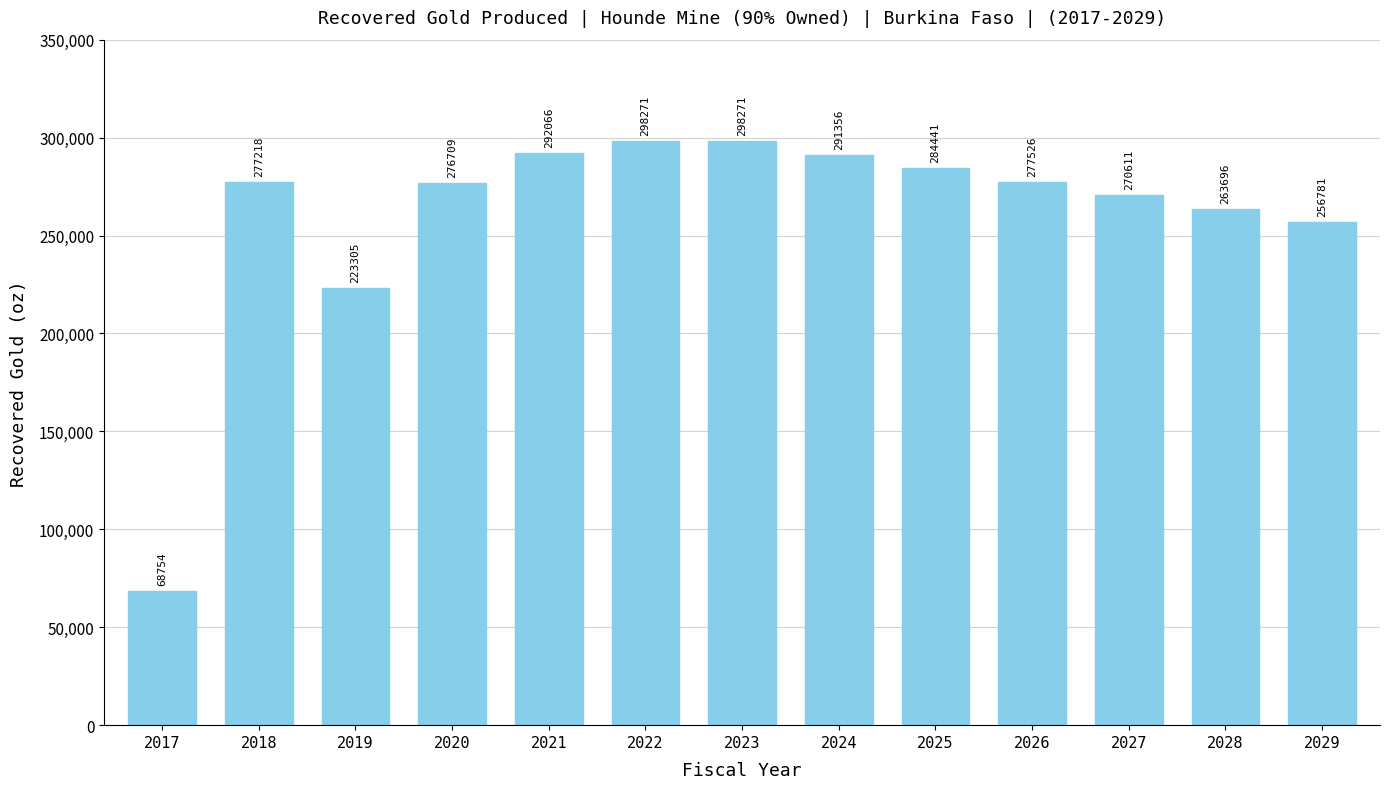

What is the difference between the values at 2027 and 2020?

6098